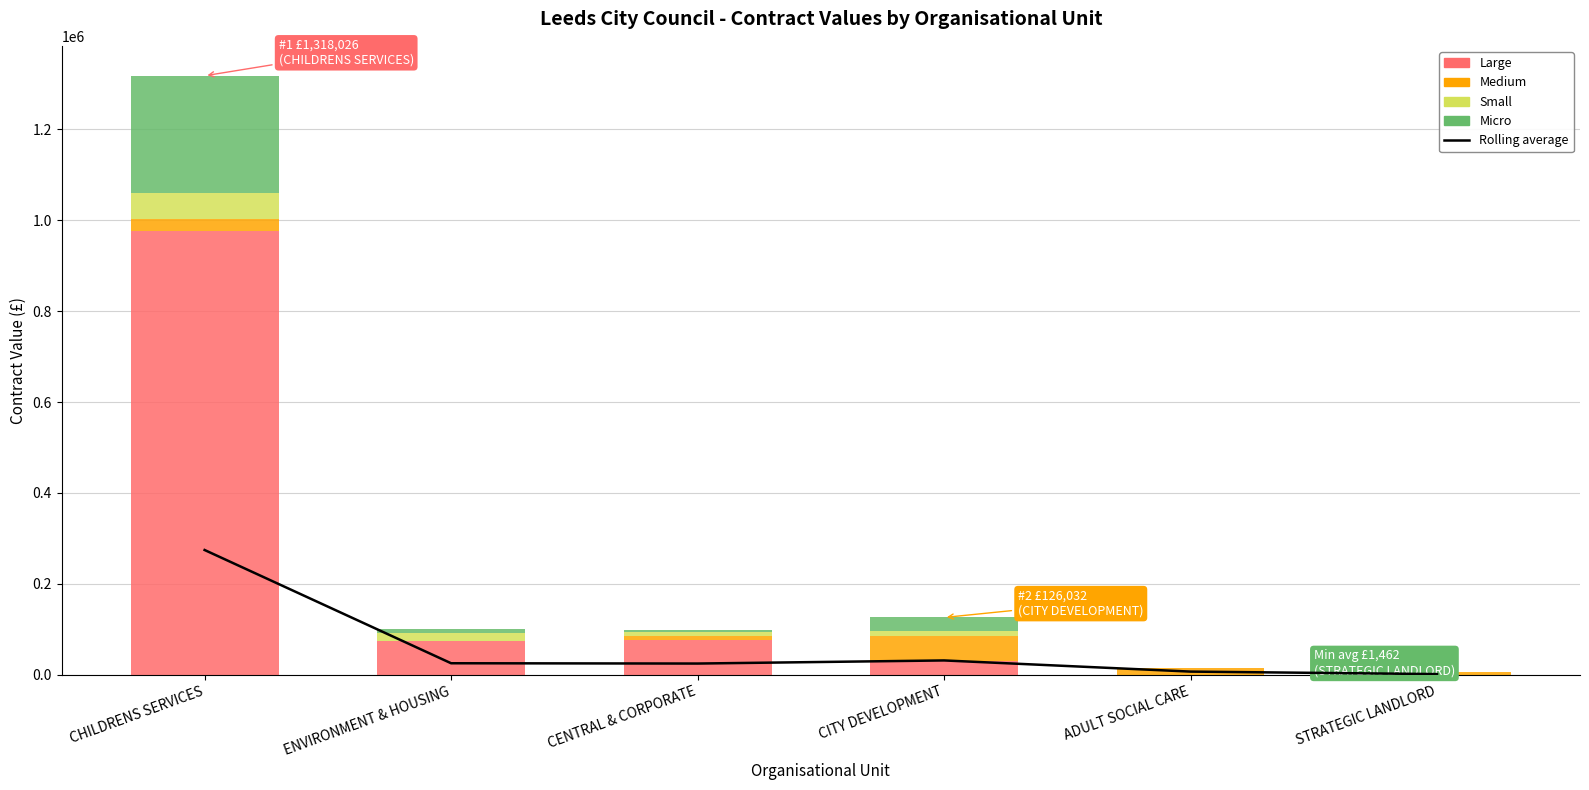

Reading left to right, extract all data points from this chart.

Rolling average: CHILDRENS SERVICES=274506.5	ENVIRONMENT & HOUSING=25319.0	CENTRAL & CORPORATE=24677.2	CITY DEVELOPMENT=31507.9	ADULT SOCIAL CARE=6949.8	STRATEGIC LANDLORD=1462.5
Large: CHILDRENS SERVICES=976475.9	ENVIRONMENT & HOUSING=74038.2	CENTRAL & CORPORATE=76160.0	CITY DEVELOPMENT=30200.0	ADULT SOCIAL CARE=0.0	STRATEGIC LANDLORD=0.0
Medium: CHILDRENS SERVICES=25686.0	ENVIRONMENT & HOUSING=0.0	CENTRAL & CORPORATE=9602.0	CITY DEVELOPMENT=56071.5	ADULT SOCIAL CARE=13899.6	STRATEGIC LANDLORD=5850.0
Small: CHILDRENS SERVICES=57070.0	ENVIRONMENT & HOUSING=16816.0	CENTRAL & CORPORATE=7734.6	CITY DEVELOPMENT=9760.0	ADULT SOCIAL CARE=0.0	STRATEGIC LANDLORD=0.0
Micro: CHILDRENS SERVICES=258793.9	ENVIRONMENT & HOUSING=10421.9	CENTRAL & CORPORATE=5212.0	CITY DEVELOPMENT=30000.0	ADULT SOCIAL CARE=0.0	STRATEGIC LANDLORD=0.0